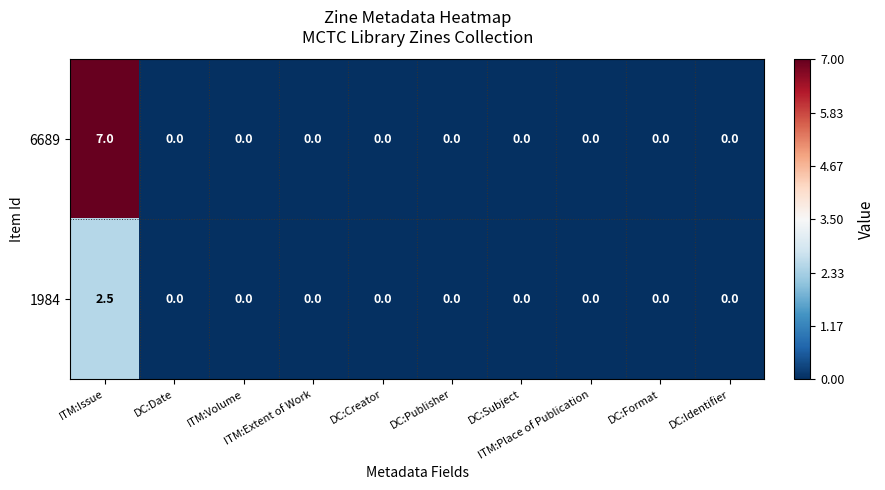

Which series has the widest spread of values?

6689